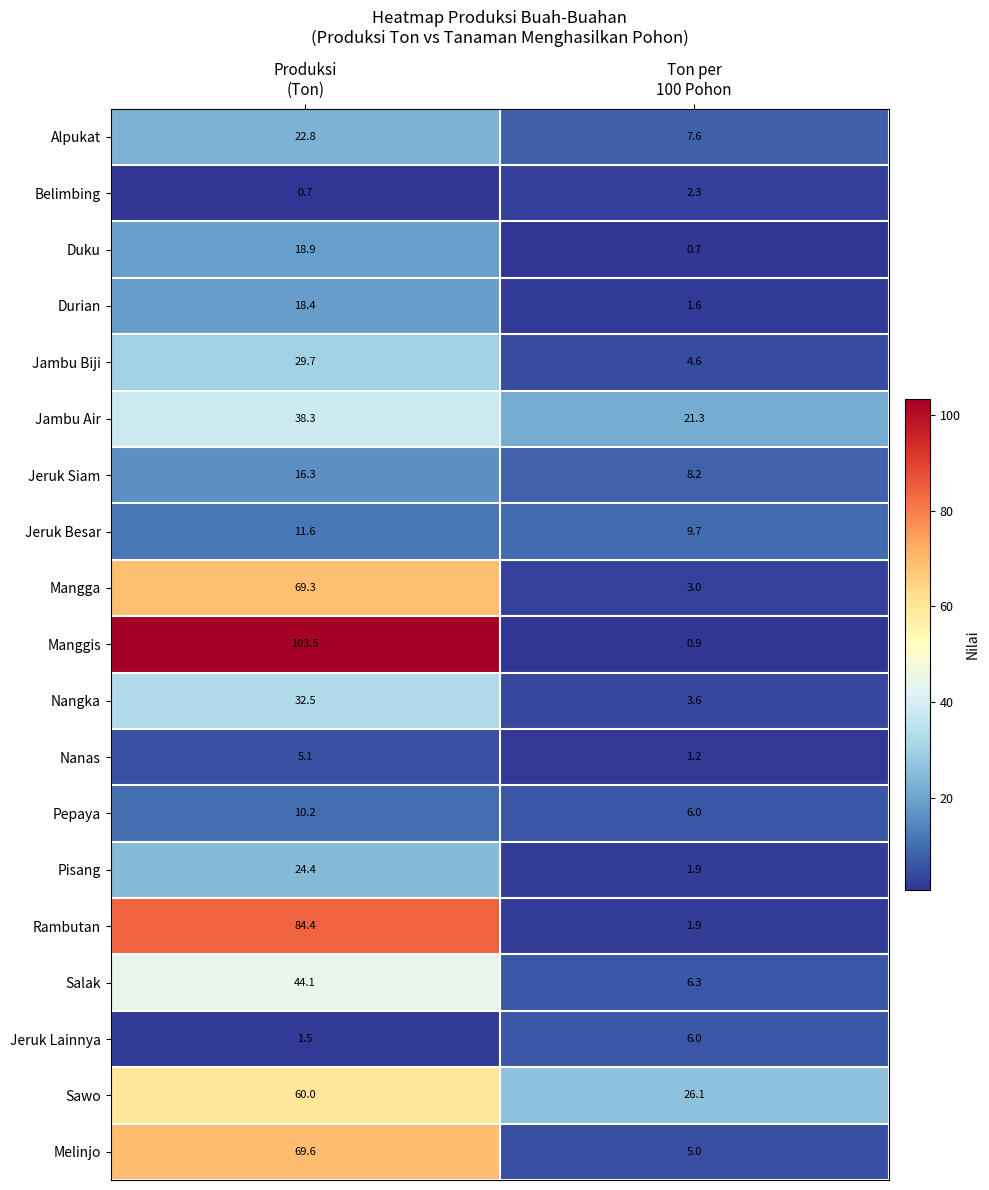

What is the difference between the maximum and minimum values in the Mangga series?

66.3